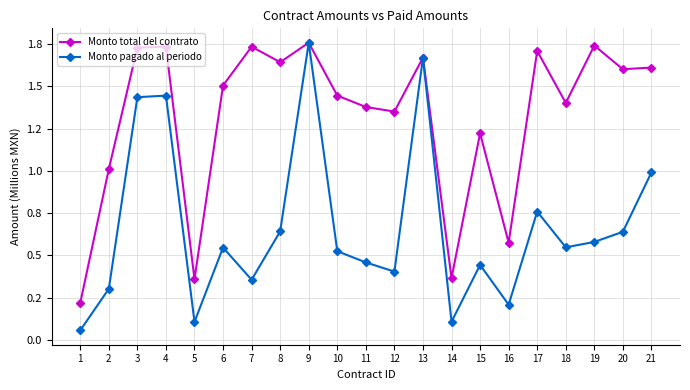

True or false: Monto pagado al periodo and Monto total del contrato cross at least once.

False